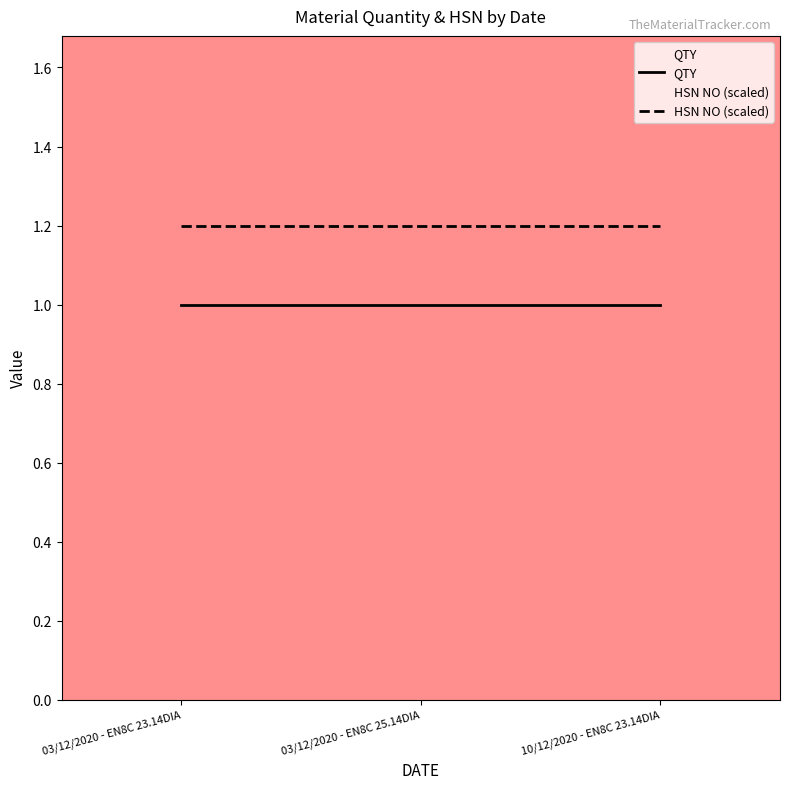

At which category does the chart reach its peak across all series?

03/12/2020 - EN8C 23.14DIA